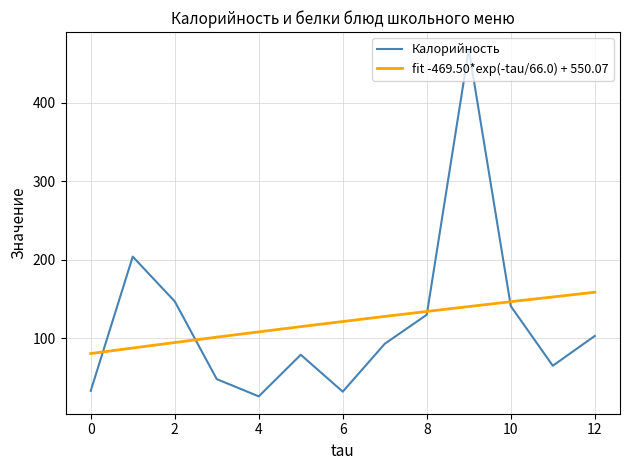

How many categories are shown in the chart?

13